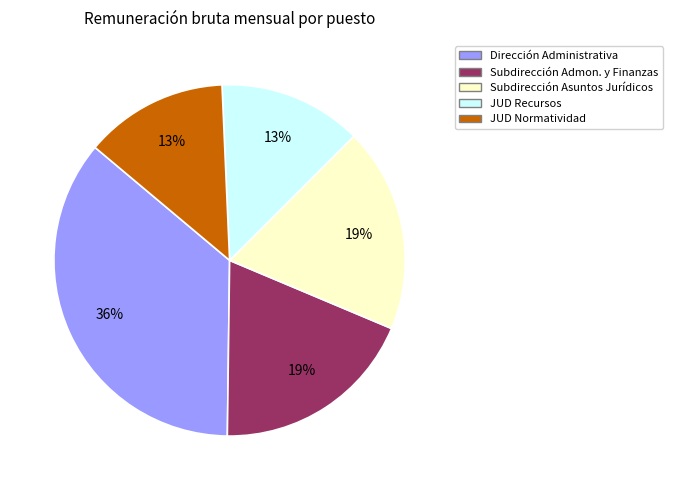

Is there a majority slice in this chart?

No